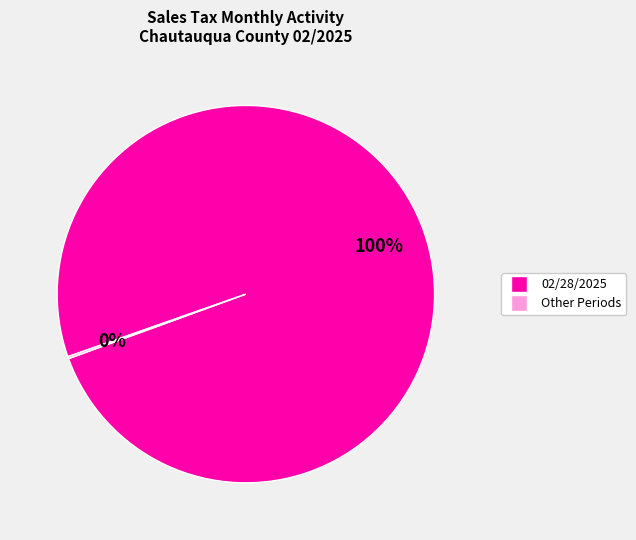

Is there any slice that represents more than half of the pie?

Yes